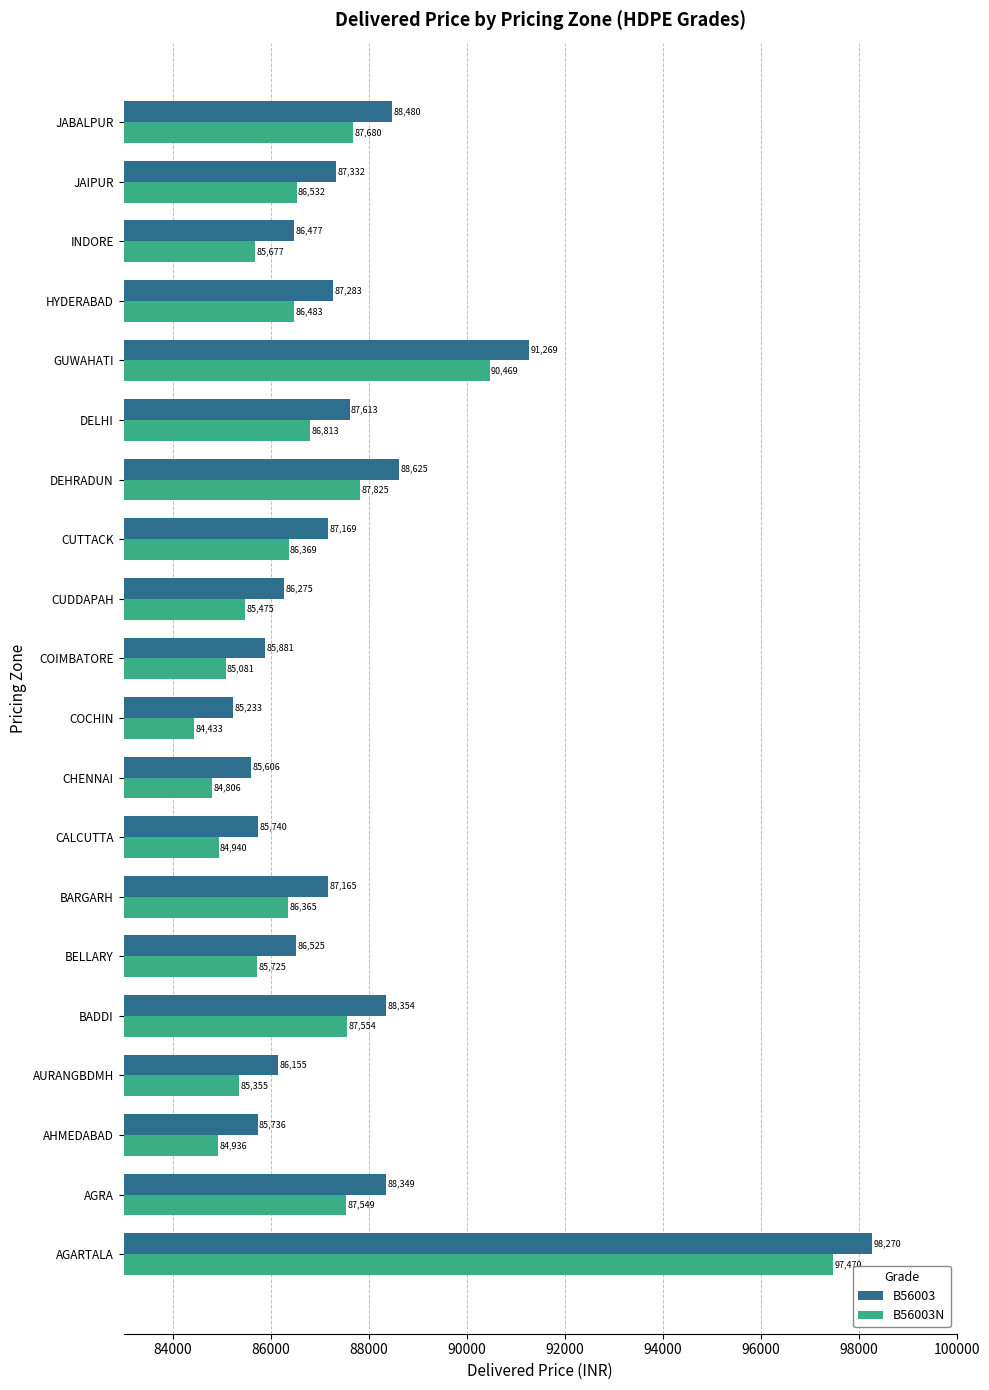

What is the sum of the B56003N values at JABALPUR and AURANGBDMH?

173035